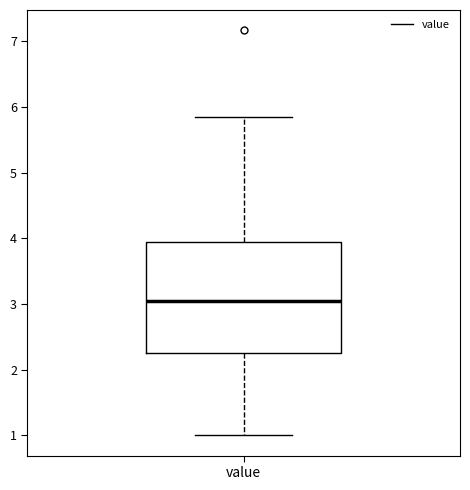

Transcribe this box plot: give where the median line is, the range the box spans, and where the two whiskers end, as read against the y-axis. The values are not printed on the chart, so give them approximately, as read against the axis.

median 3.1, box 2.3 to 4.0, whiskers 1.0 to 5.9